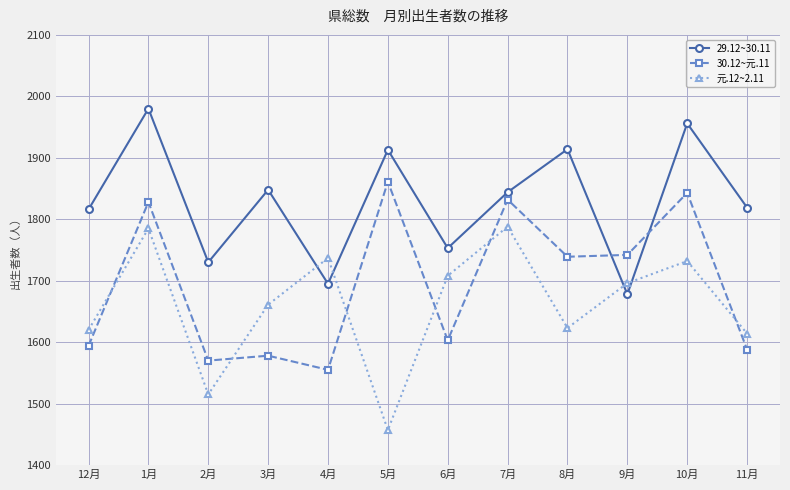

What is the spread (max minus min) of values at 3月?

270